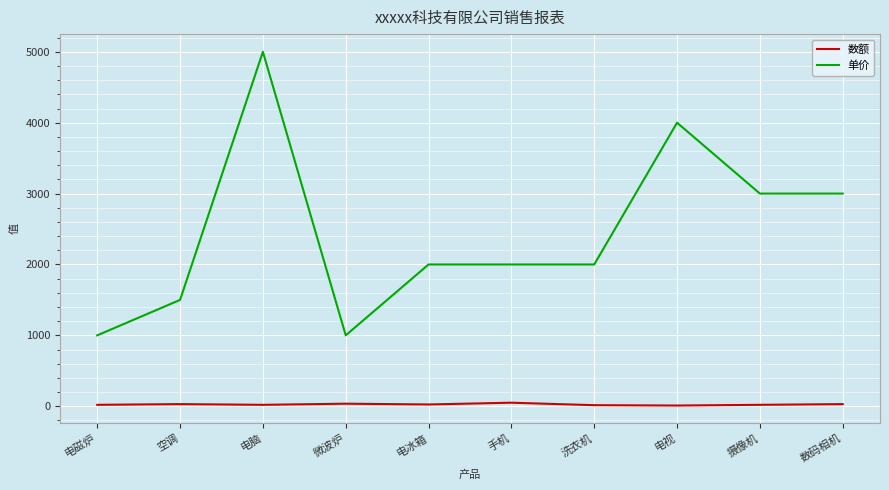

True or false: 数额 and 单价 intersect in this chart.

False